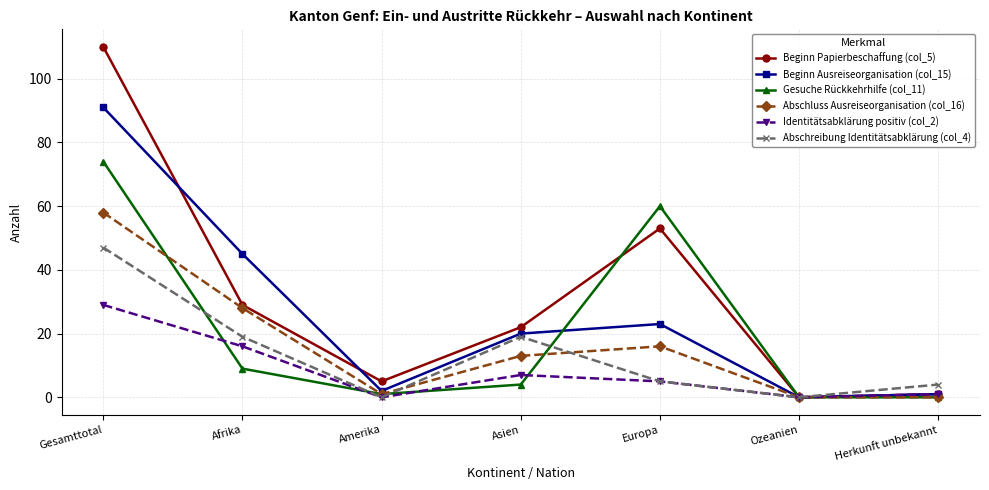

What is the total value across all series at Afrika?

146